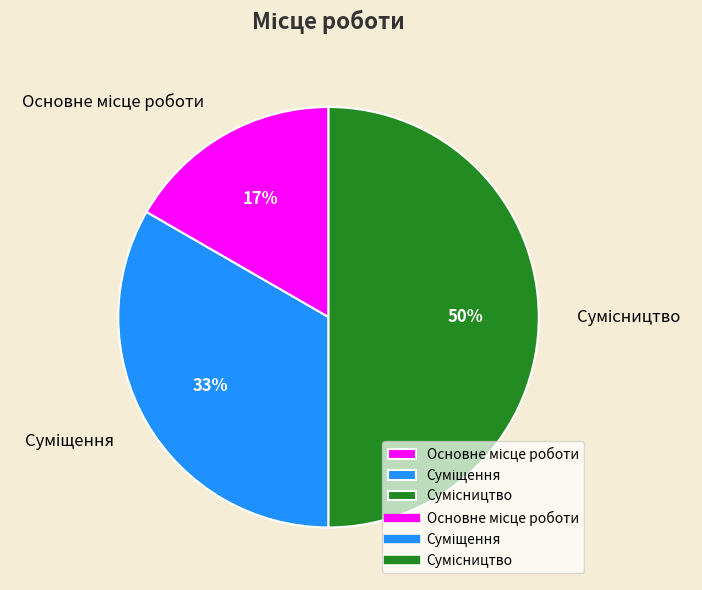

To the nearest percent, what is the difference between the largest and smallest slice percentages?

33%